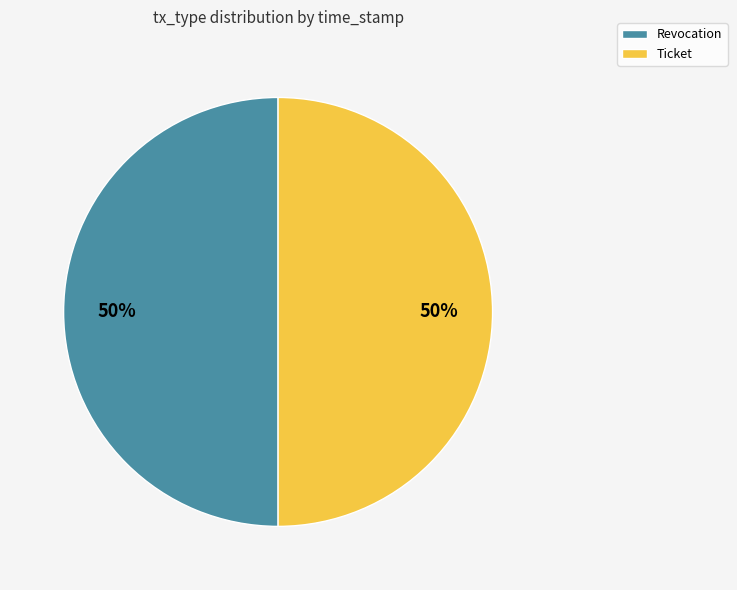

Do Revocation and Ticket together represent more than half of the pie?

Yes